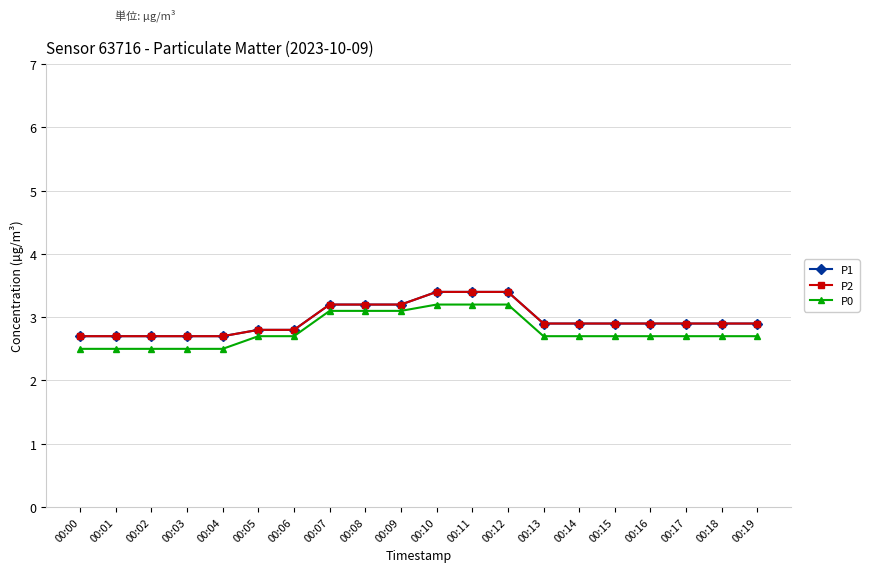

Is the value of P2 at 00:13 greater than the value of P0 at 00:12?

No